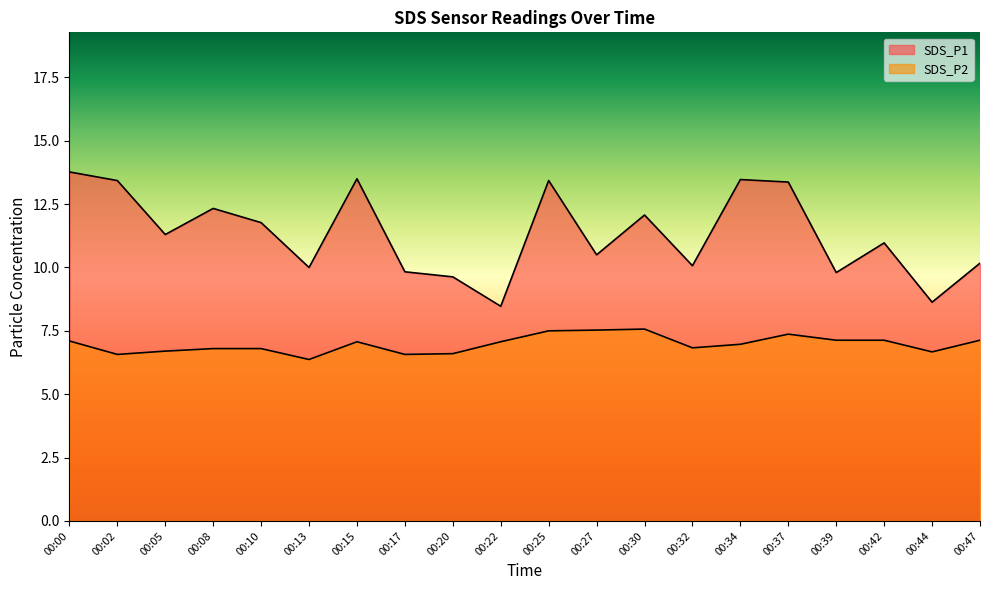

True or false: SDS_P2 has a value of 7.6 at 00:30.

True